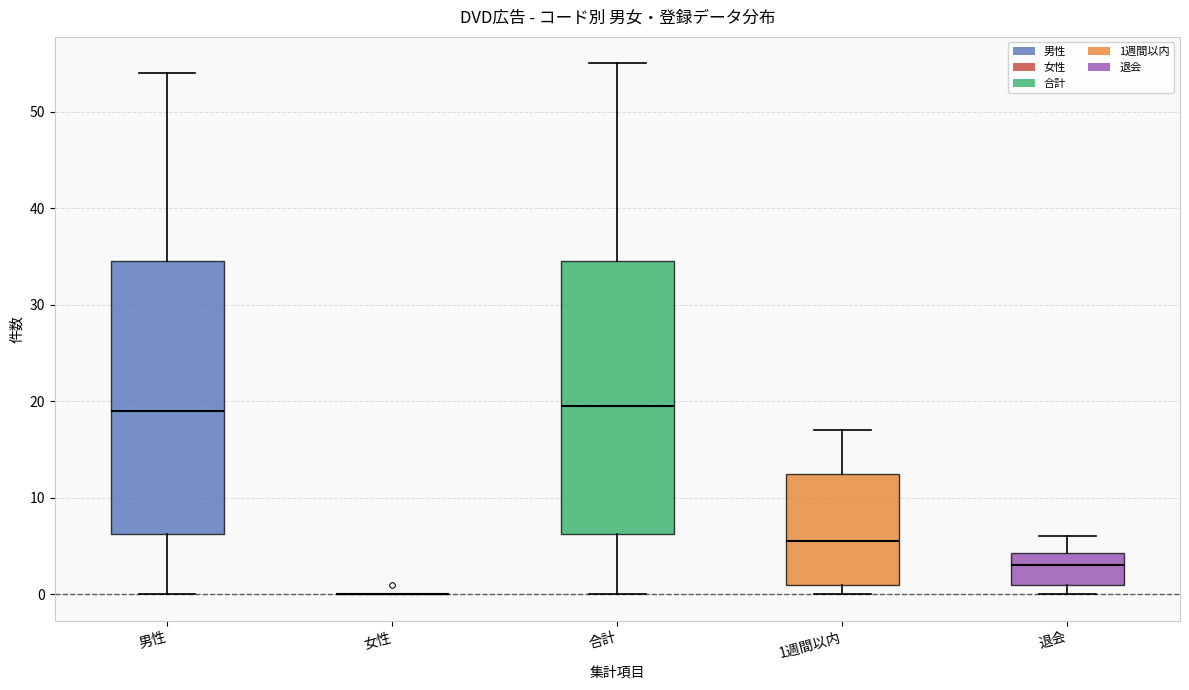

Reading left to right, transcribe this box plot: for each box, give where its median line is, the range the box spans, and where its two whiskers end, as read against the y-axis. The values are not printed on the chart, so give them approximately, as read against the axis.

男性: median 19, box 6 to 35, whiskers 0 to 54
女性: box collapsed to a line at 0, whiskers 0 to 0
合計: median 20, box 6 to 35, whiskers 0 to 55
1週間以内: median 6, box 1 to 13, whiskers 0 to 17
退会: median 3, box 1 to 4, whiskers 0 to 6